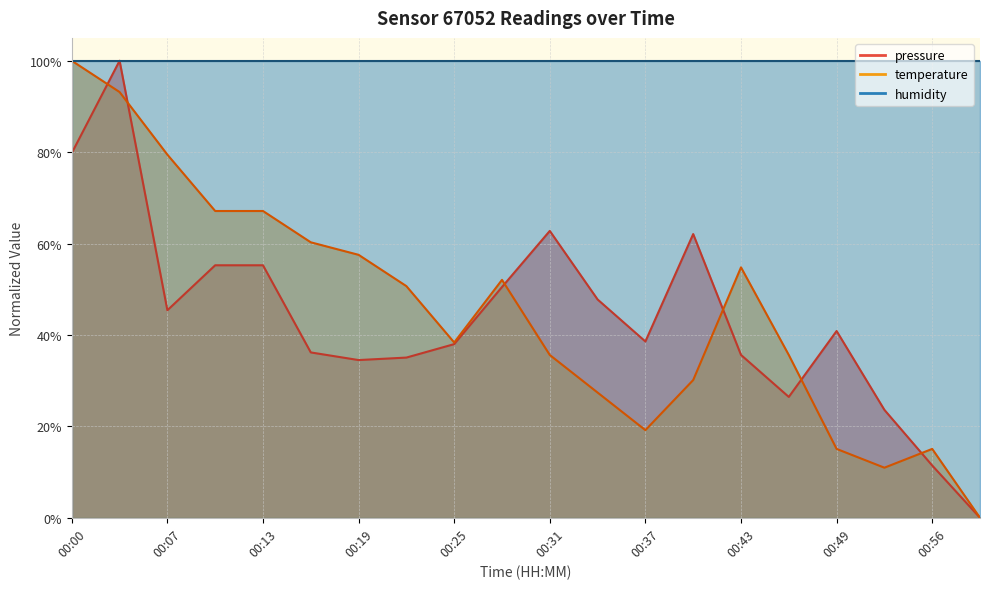

The pressure series shows 0.2 at 00:56. True or false?

False